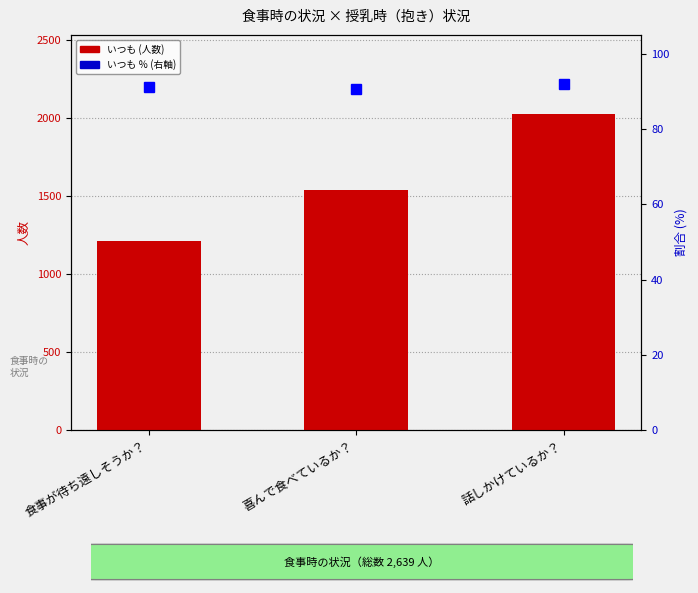

What is the total value across all series at 話しかけているか？?

2115.8